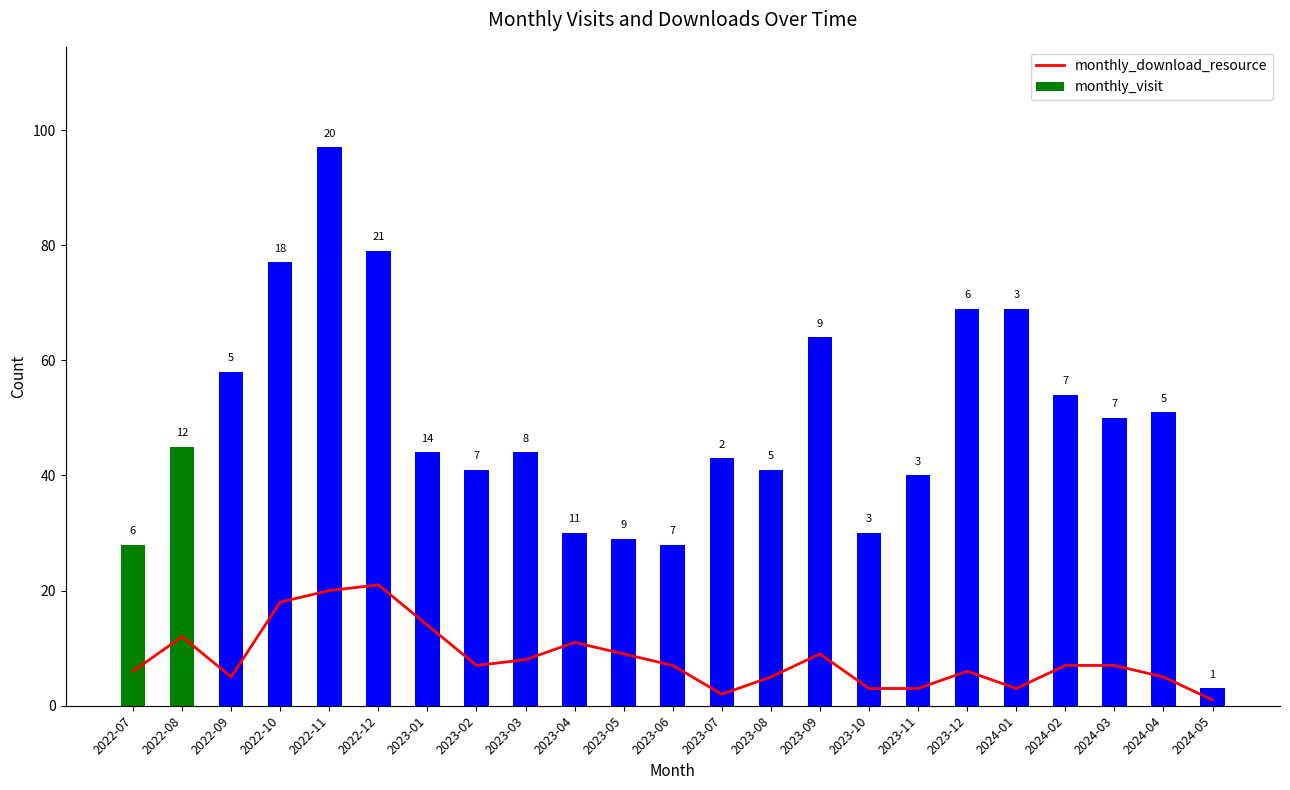

Which series has the widest spread of values?

monthly_visit